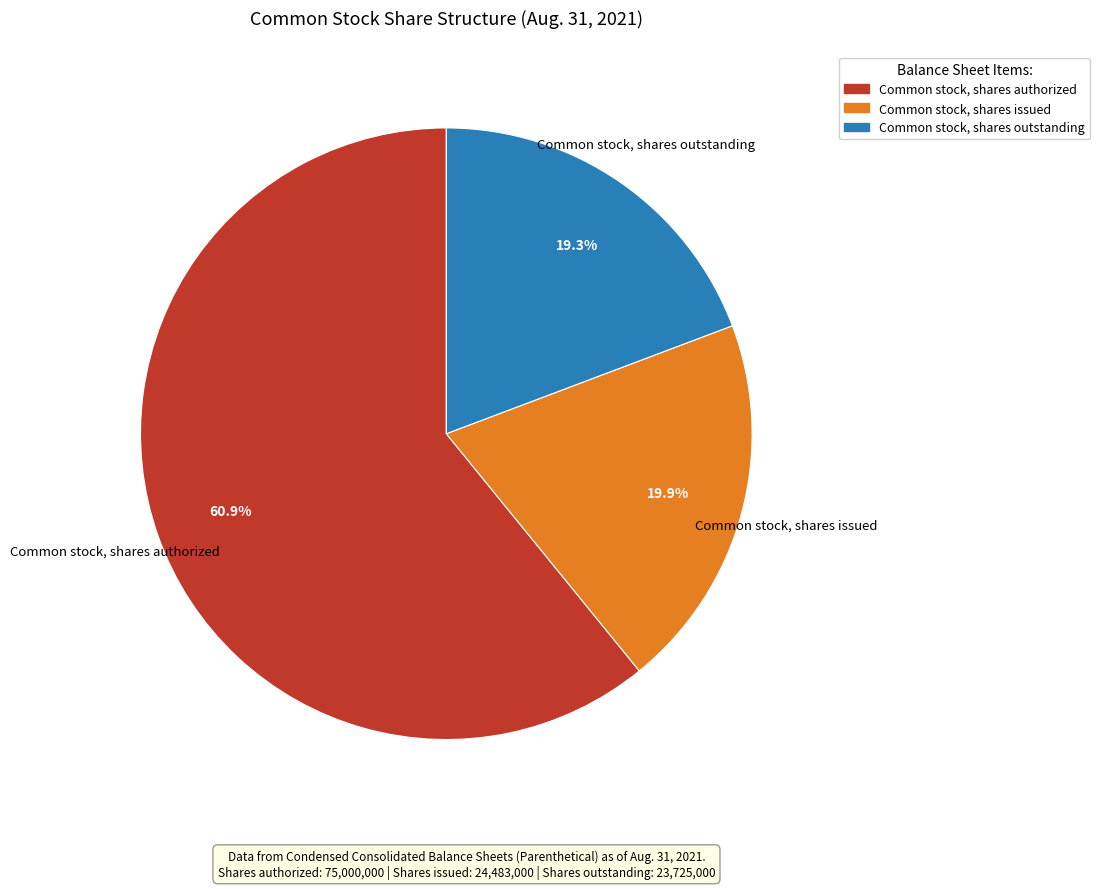

To the nearest percent, what is the difference between the largest and smallest slice percentages?

42%